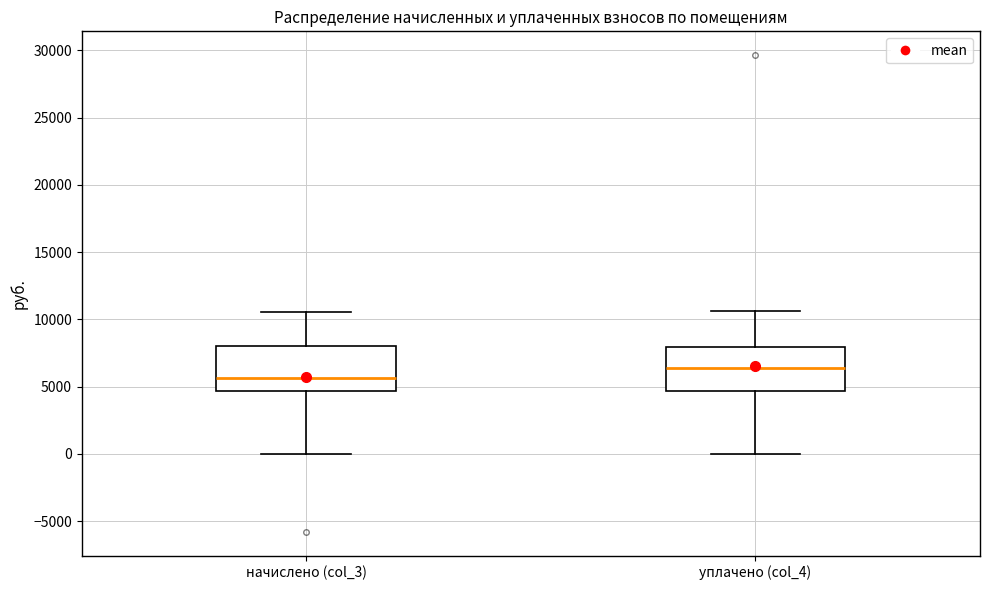

Where does the upper whisker of the box for уплачено (col_4) end on the y-axis? The values are not printed on the chart, so give them approximately, as read against the axis.

10500